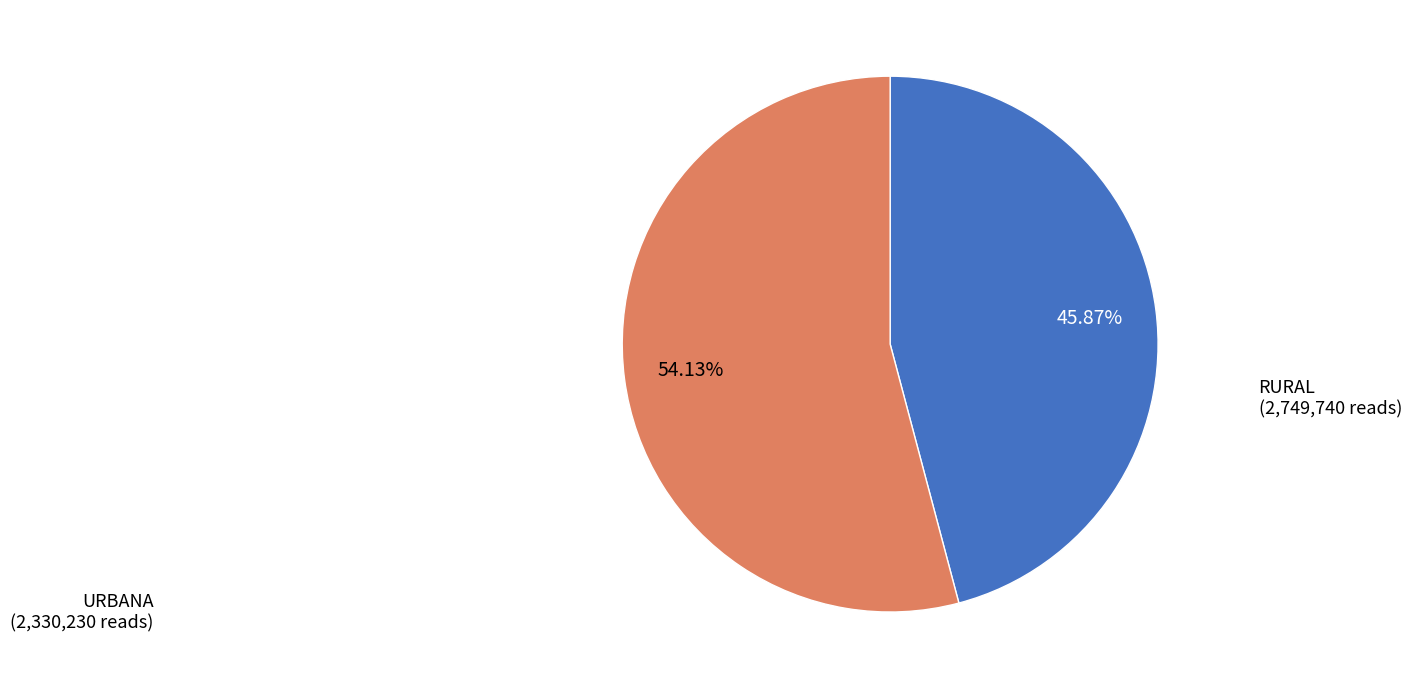

Count the number of slices in the pie.

2